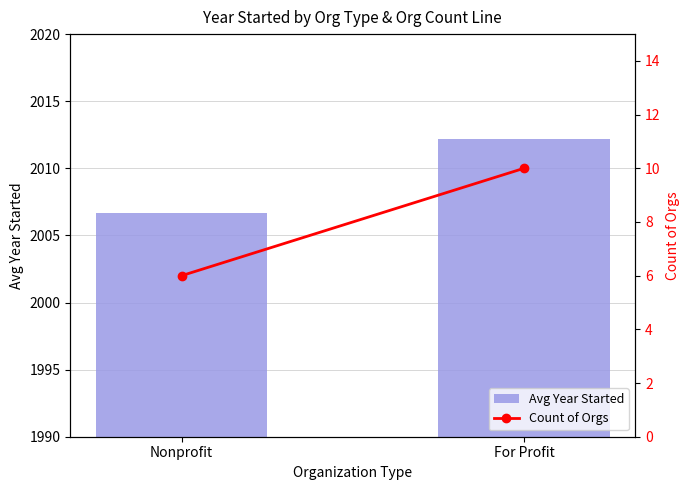

What is the total value across all series at For Profit?

2022.2